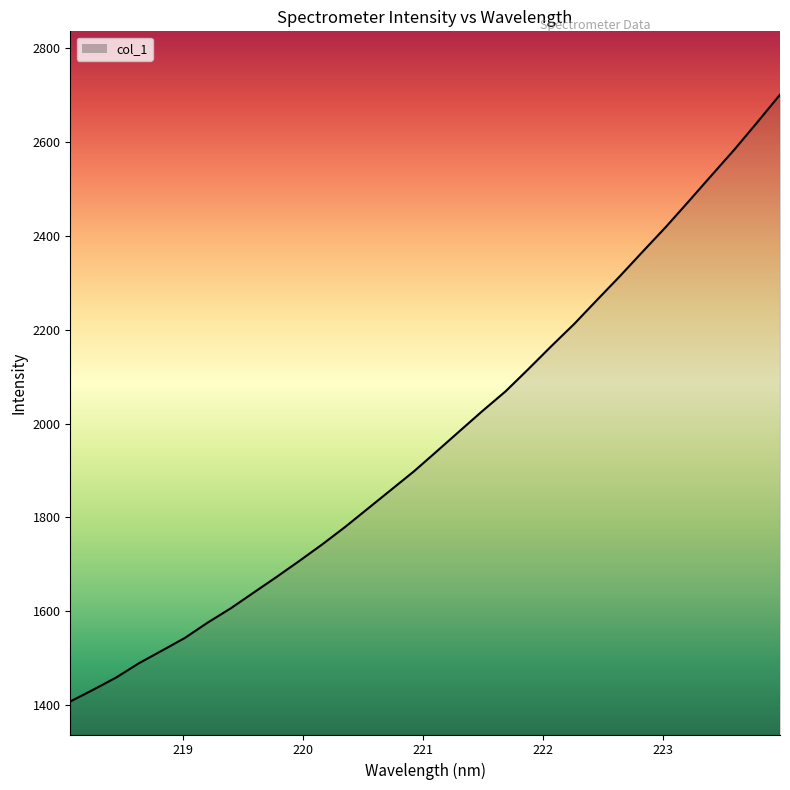

What is the minimum value shown in the chart?

1407.6